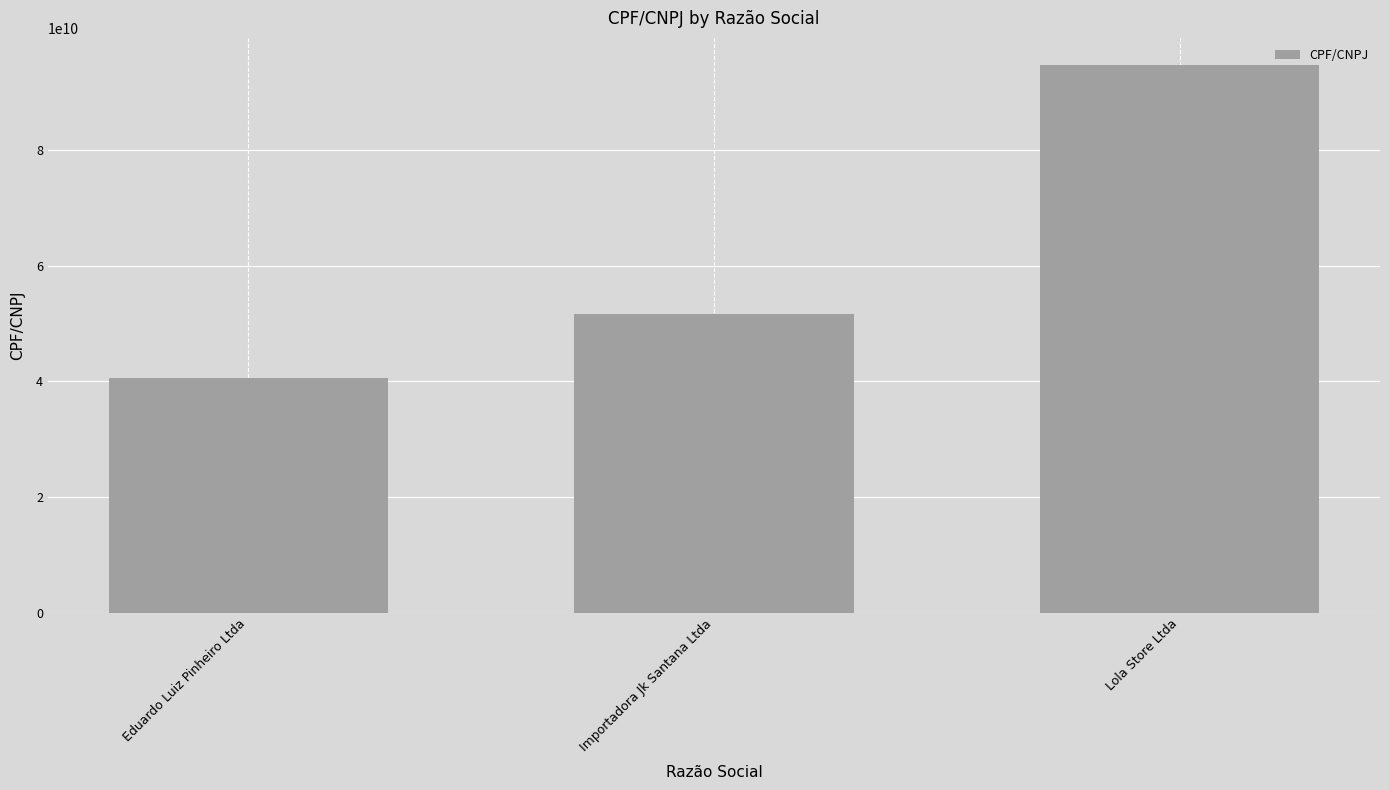

Read the value at Importadora Jk Santana Ltda, to the nearest 50.

51605643200